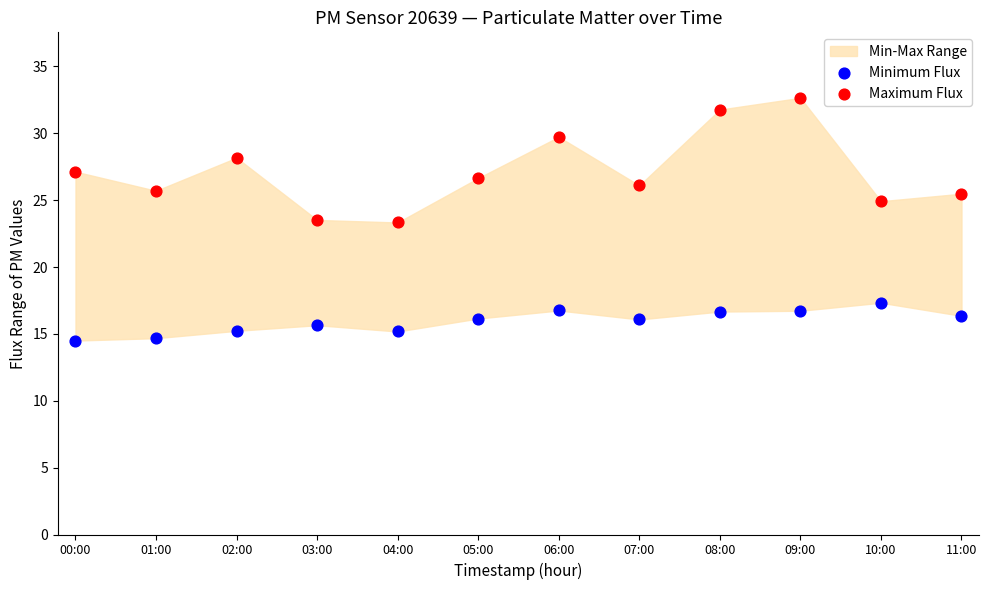

Which series reaches the maximum Y coordinate?

Maximum Flux